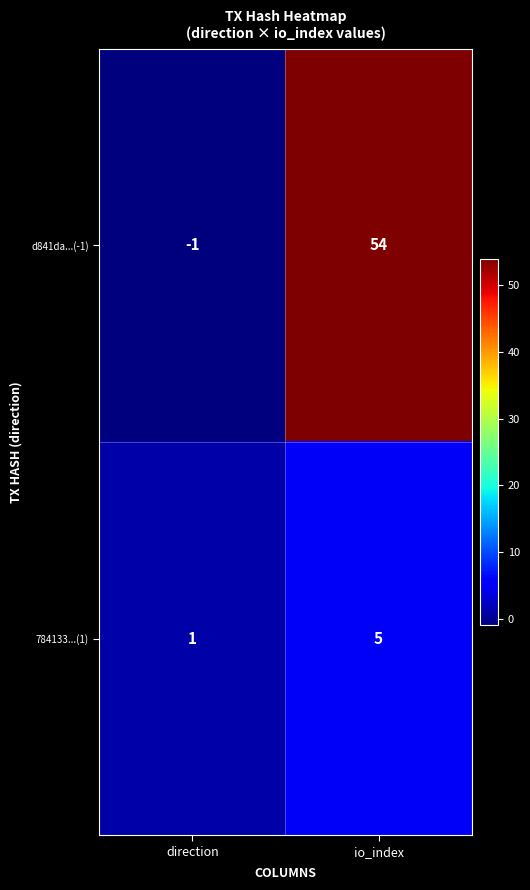

Which category has the highest value across all series?

io_index